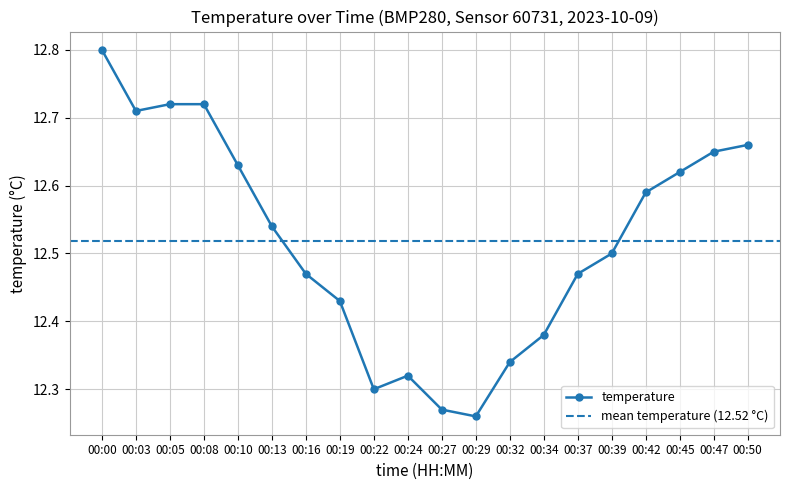

Reading left to right, extract all data points from this chart.

00:00=12.8	00:03=12.7	00:05=12.7	00:08=12.7	00:10=12.6	00:13=12.5	00:16=12.5	00:19=12.4	00:22=12.3	00:24=12.3	00:27=12.3	00:29=12.3	00:32=12.3	00:34=12.4	00:37=12.5	00:39=12.5	00:42=12.6	00:45=12.6	00:47=12.7	00:50=12.7